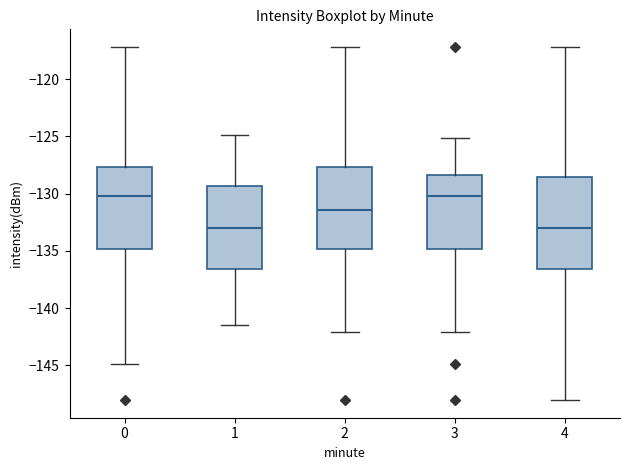

Reading left to right, transcribe this box plot: for each box, give where its median line is, the range the box spans, and where its two whiskers end, as read against the y-axis. The values are not printed on the chart, so give them approximately, as read against the axis.

0: median -130.0, box -135.0 to -127.5, whiskers -145.0 to -117.0
1: median -133.0, box -136.5 to -129.5, whiskers -141.5 to -125.0
2: median -131.5, box -135.0 to -127.5, whiskers -142.0 to -117.0
3: median -130.0, box -135.0 to -128.5, whiskers -142.0 to -125.0
4: median -133.0, box -136.5 to -128.5, whiskers -148.0 to -117.0